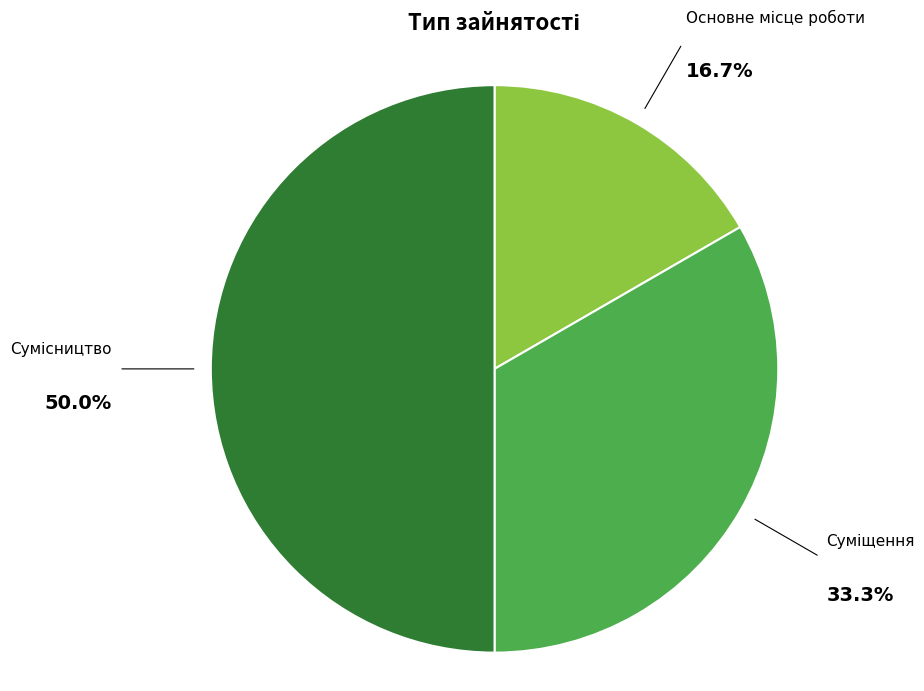

How much of the chart is everything except Основне місце роботи?

83.3%